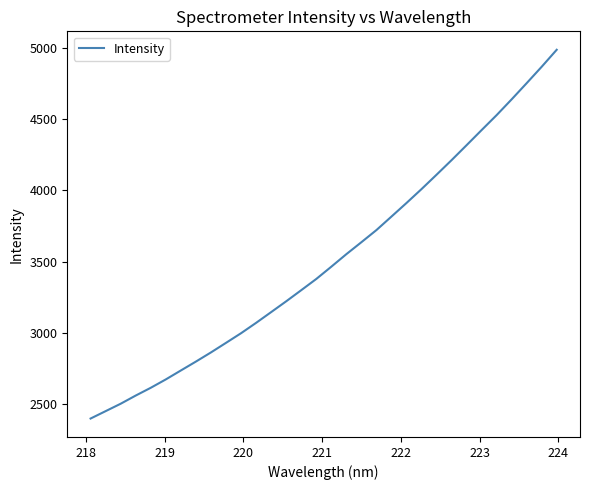

What is the difference between the maximum and minimum values?

2591.7